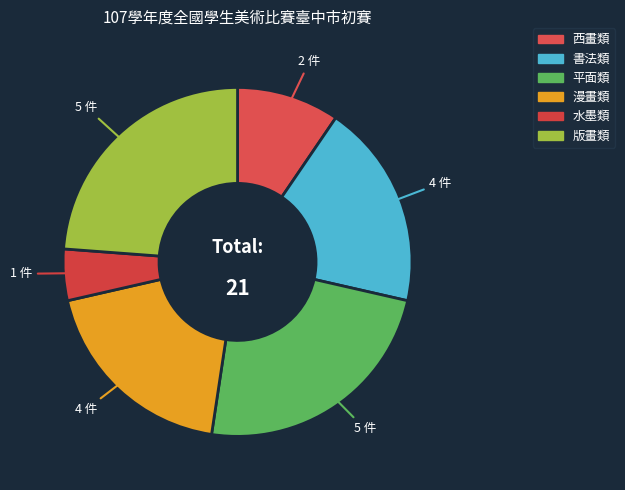

Does 水墨類 represent more than half of the total?

No